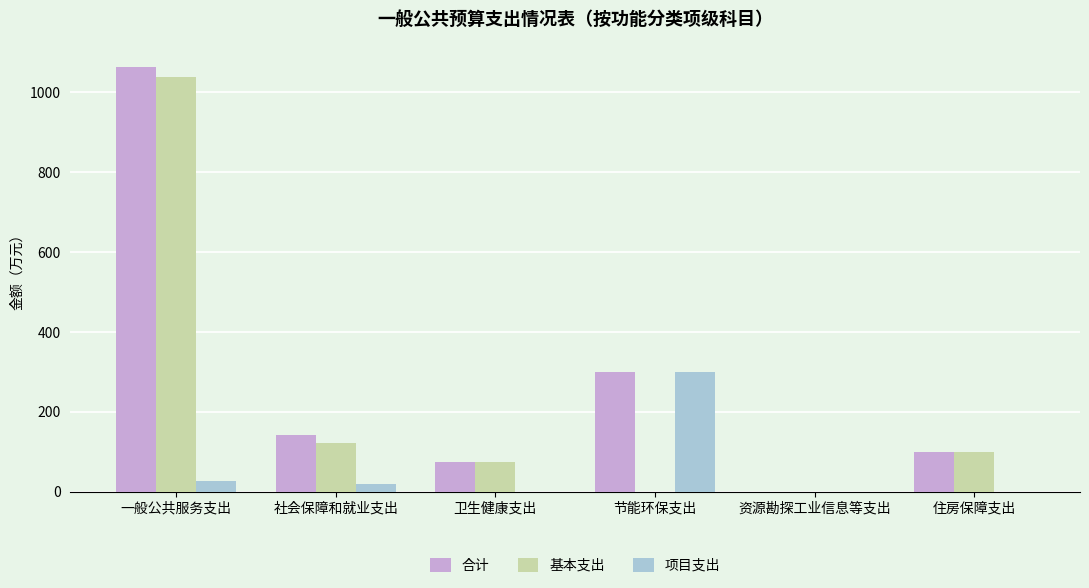

What is the total value across all series at 一般公共服务支出?

2127.6